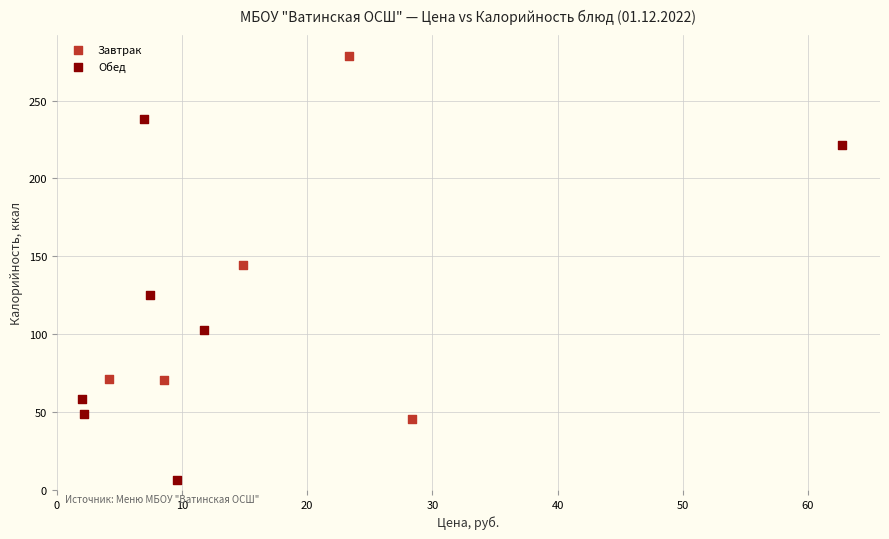

Which series contains the highest Y value?

Завтрак